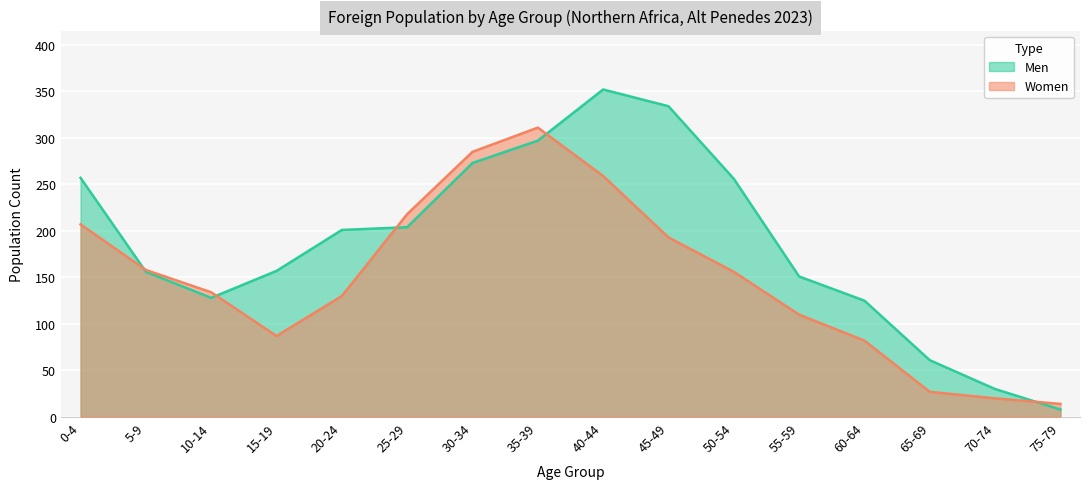

How many lines are shown in the chart?

2